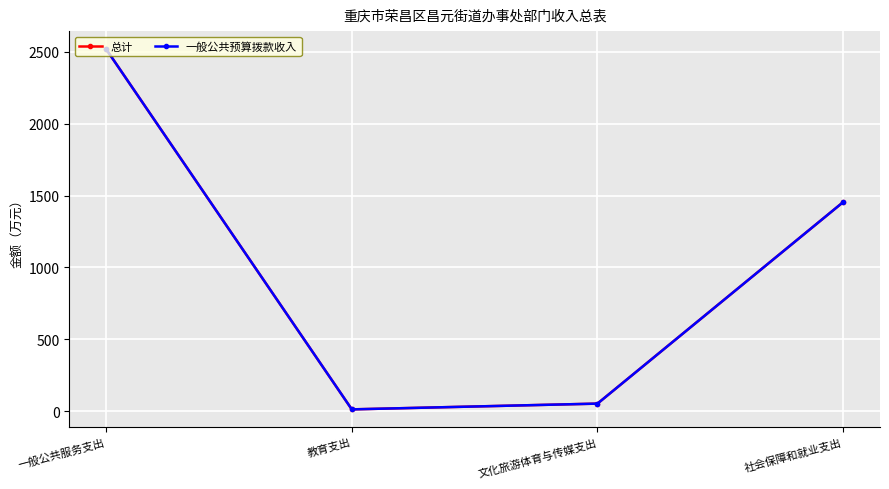

How many data points in 一般公共预算拨款收入 are less than 1454?

2